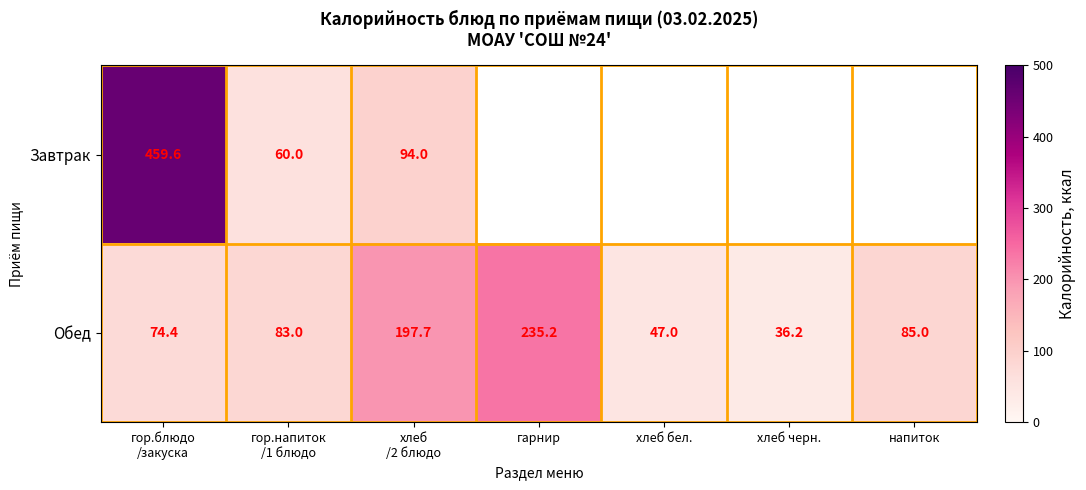

What is the minimum value shown in the chart?

36.2